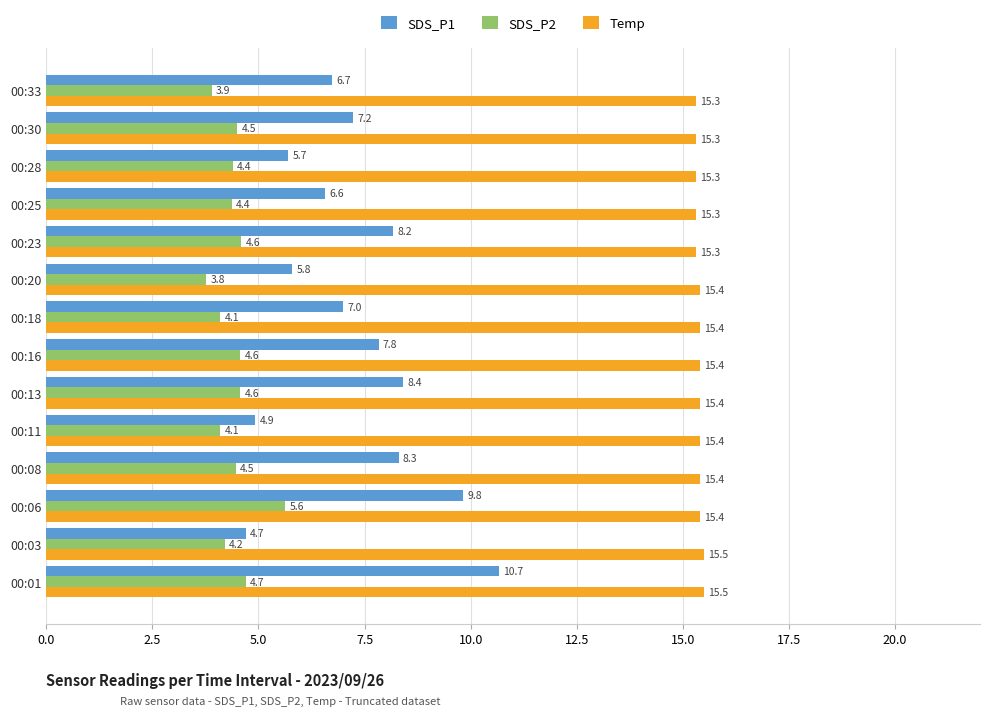

Is it true that SDS_P2 equals 1.2 at 00:18?

False